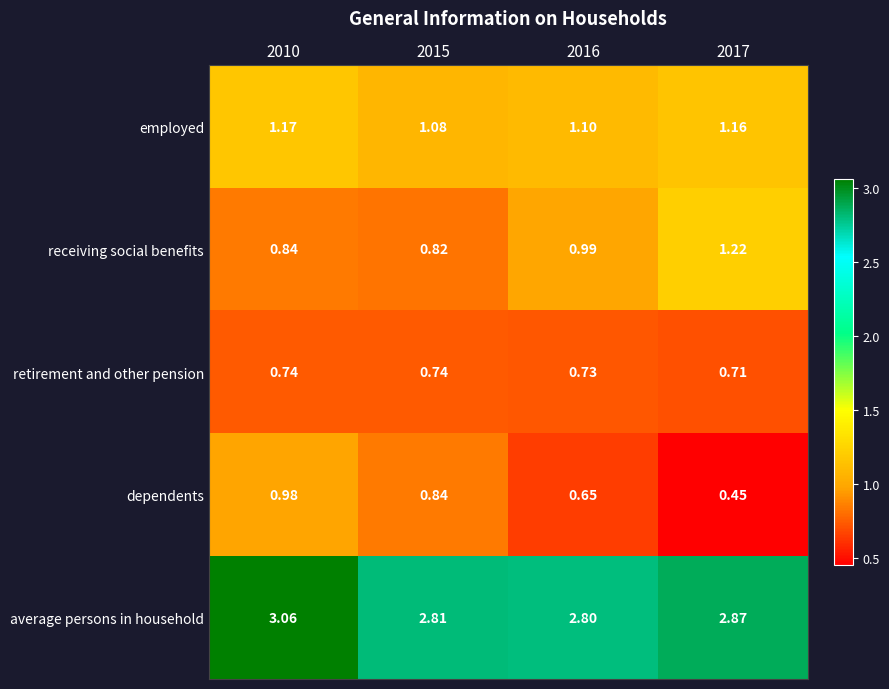

Which series has the largest total across all categories?

average persons in household